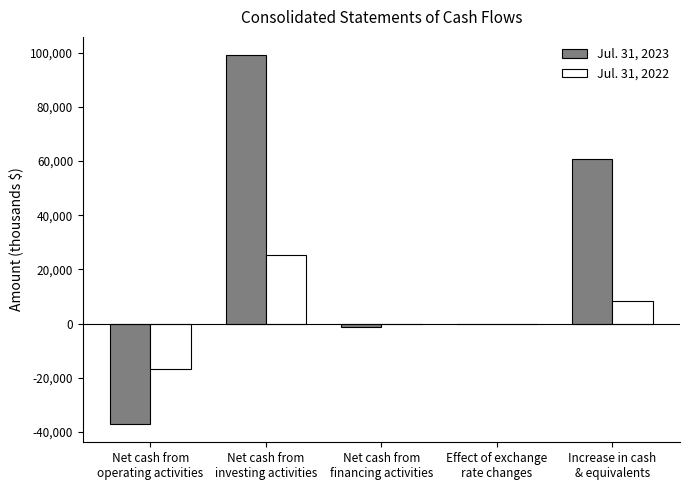

Count the number of categories in the chart.

5